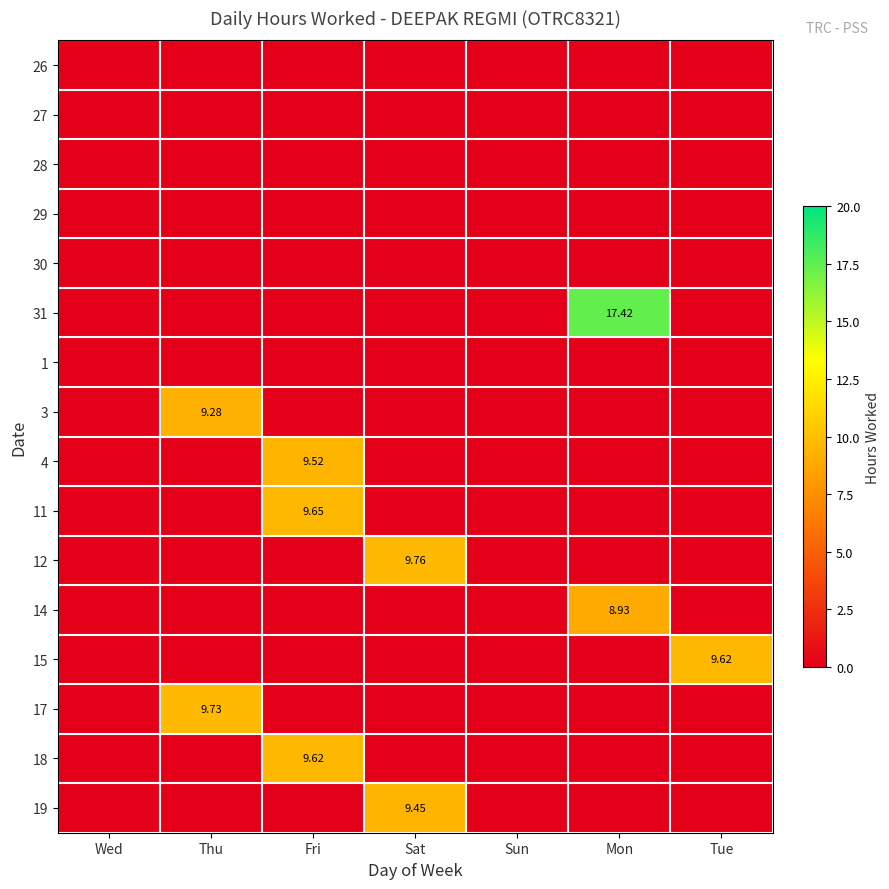

List the series in order of their peak value, lowest first.

26, 27, 28, 29, 30, 1, 14, 3, 19, 4, 15, 18, 11, 17, 12, 31